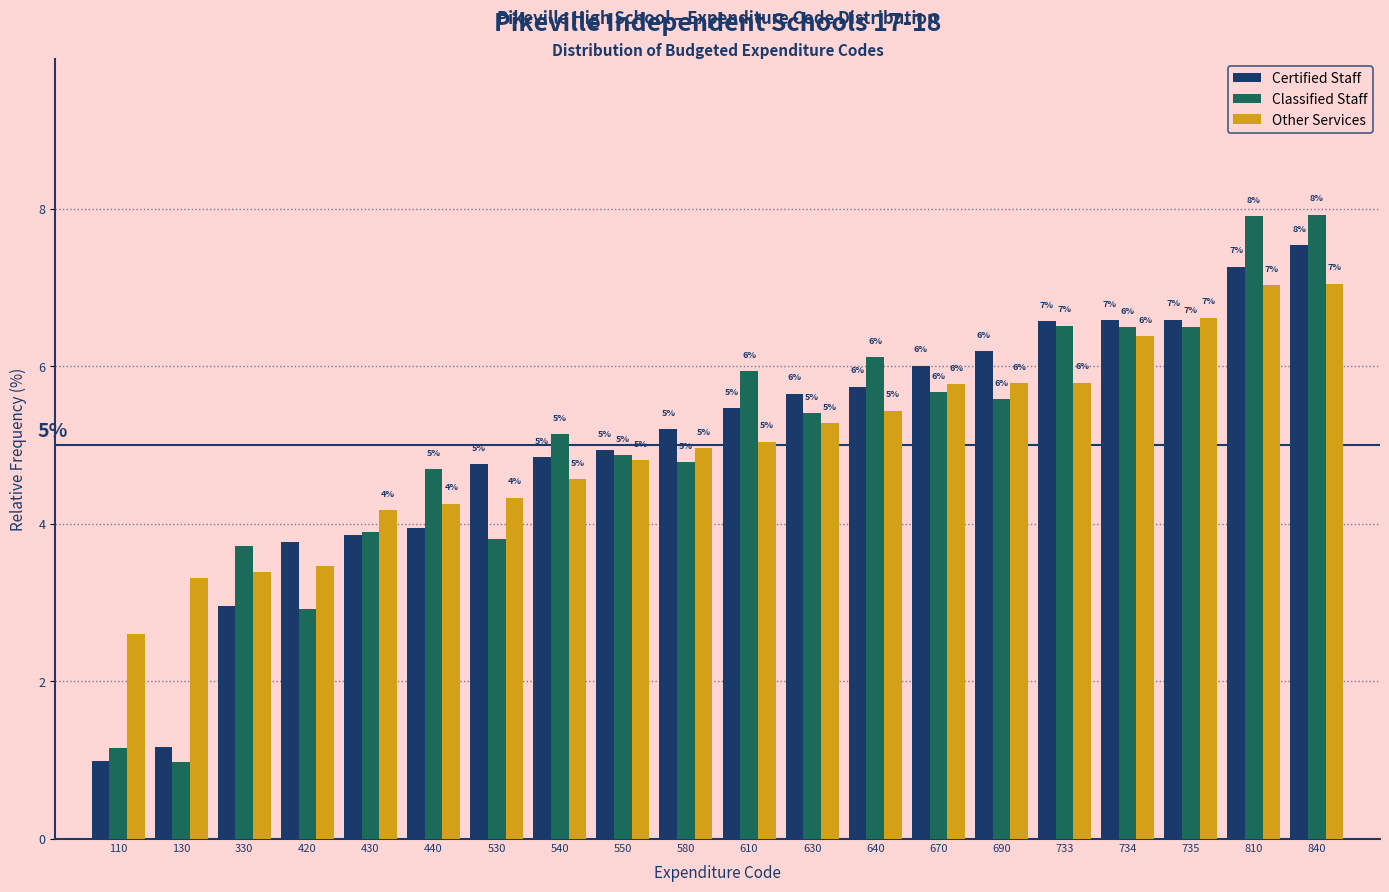

Is the value of Certified Staff at 420 greater than the value of Other Services at 670?

No